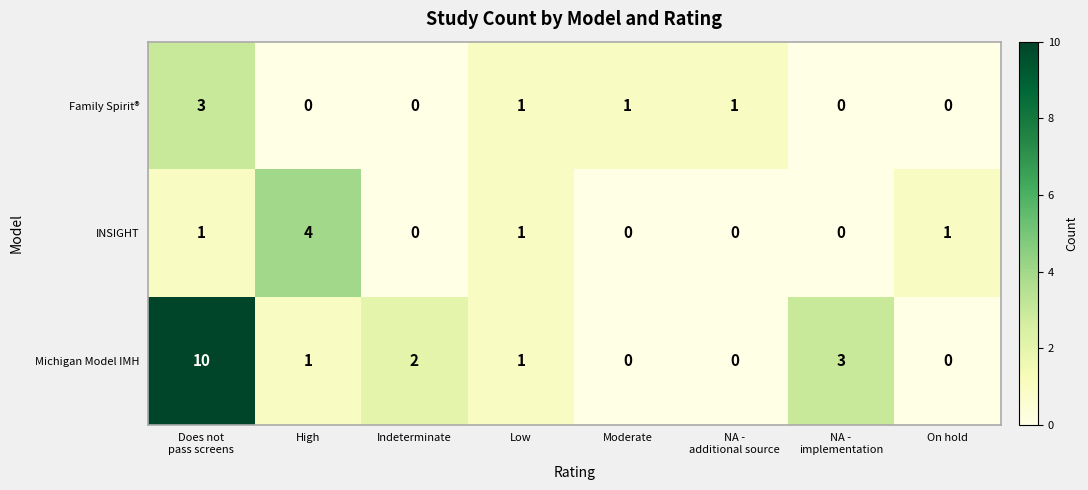

Count the Family Spirit® values in the range 0 to 1.

7